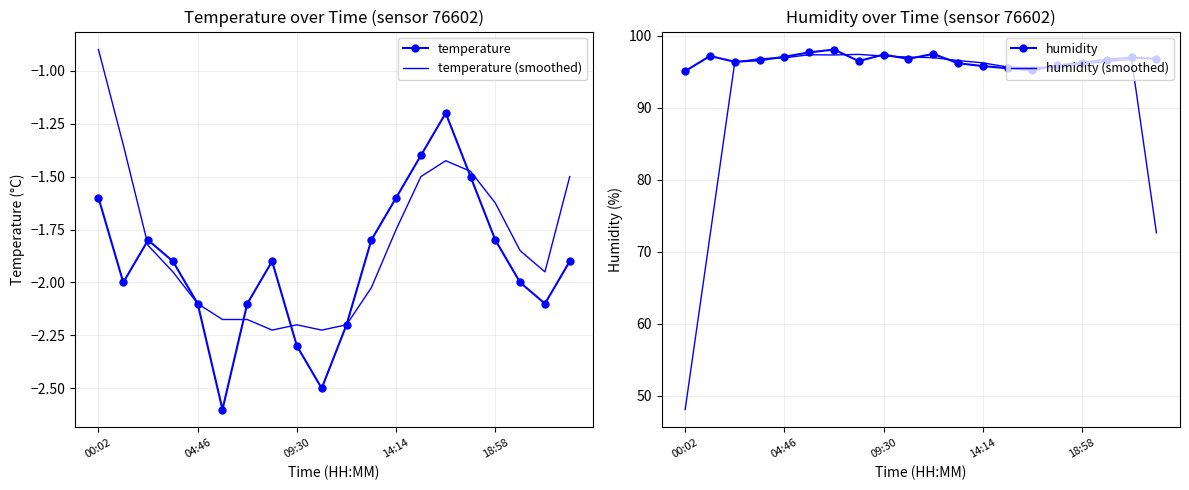

How many data points does each series have?

20